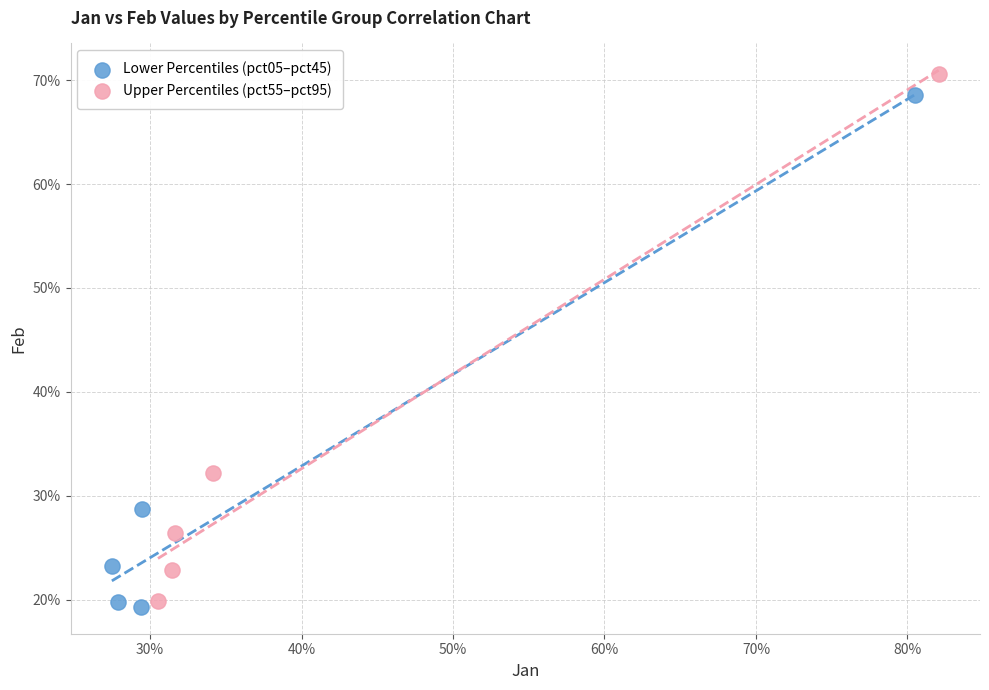

Which series has the largest Y range (max minus min)?

Upper Percentiles (pct55–pct95)